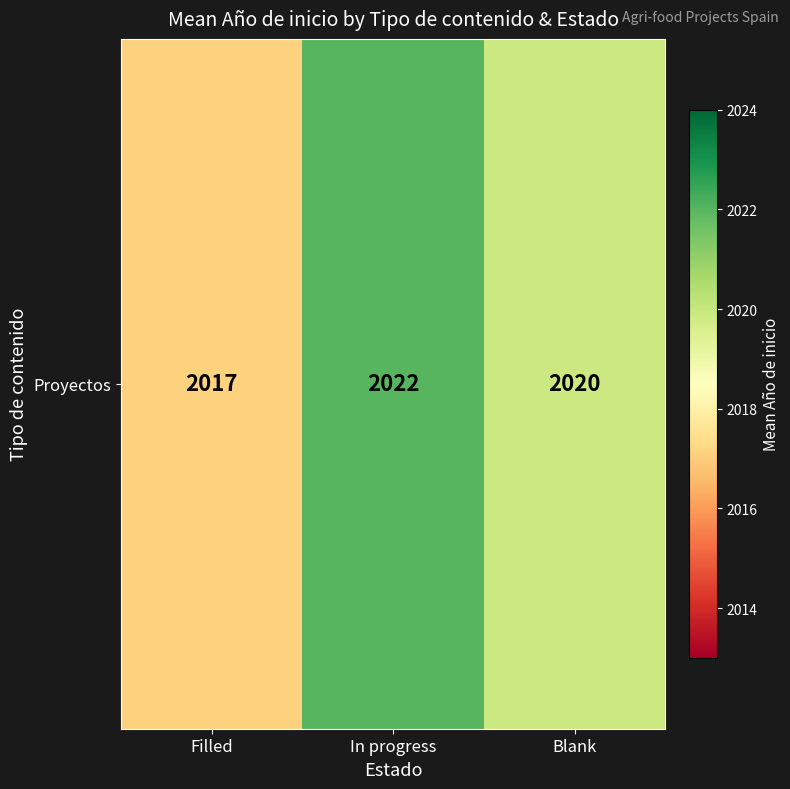

What is the minimum value shown in the chart?

2017.1